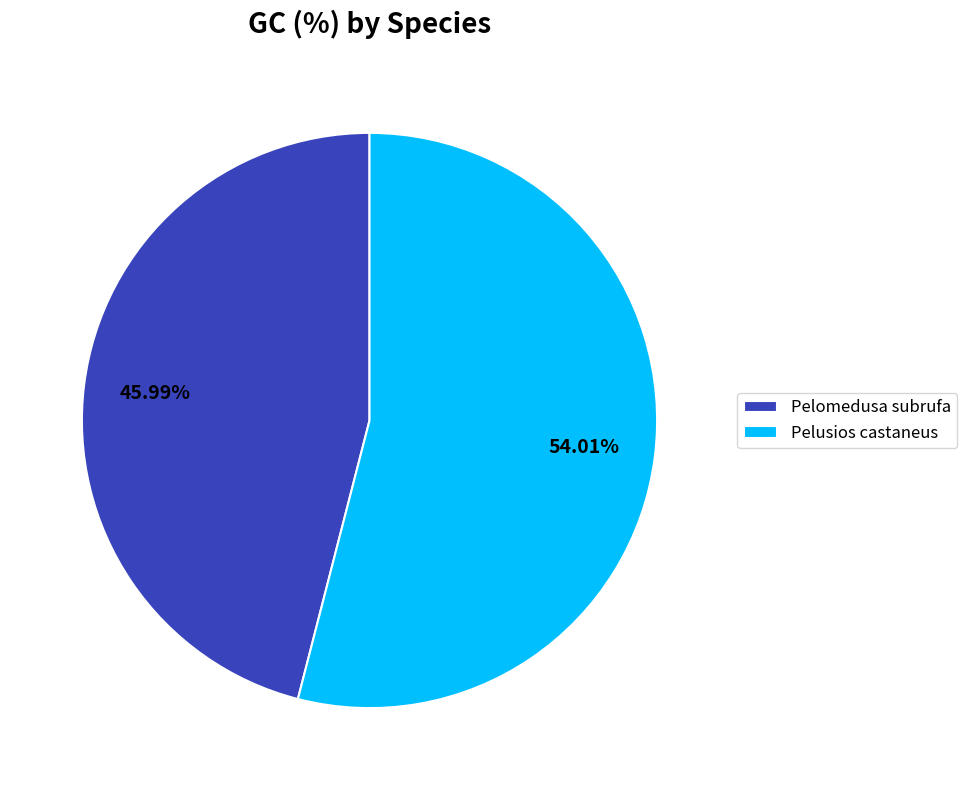

To the nearest percent, what percentage of the pie is Pelomedusa subrufa?

46%